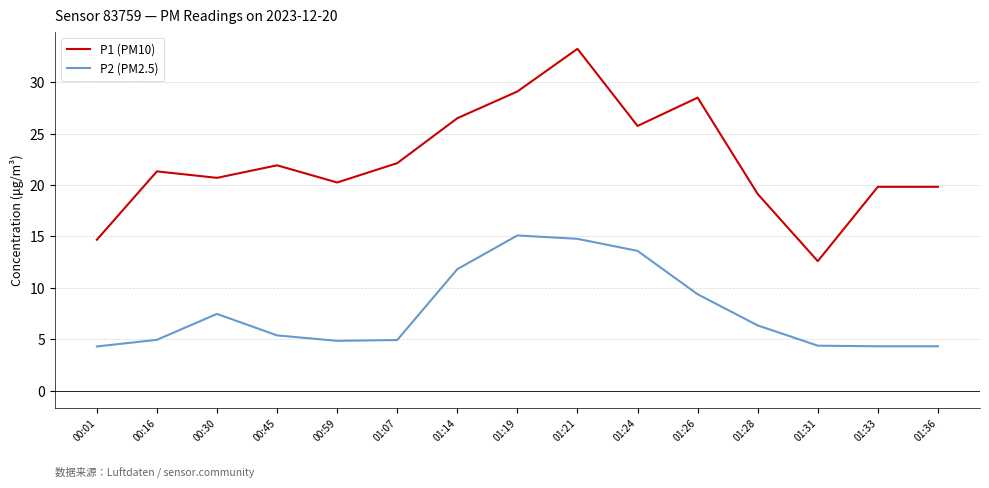

At which category does P1 (PM10) reach its first local peak?

00:16